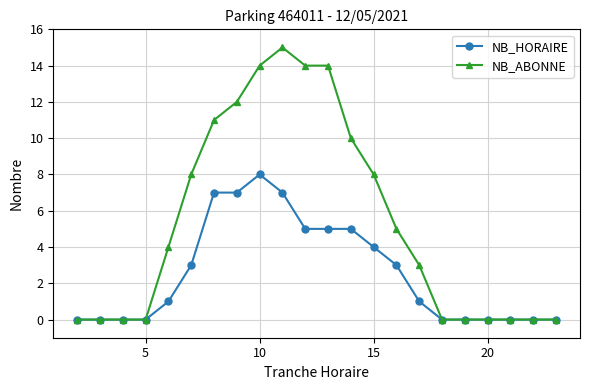

Which series has the widest spread of values?

NB_ABONNE